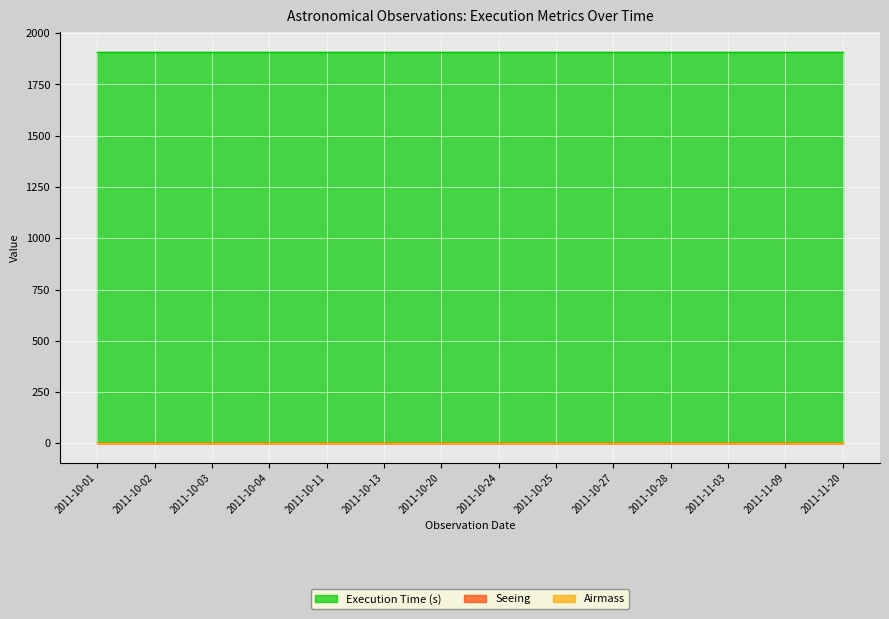

Rank the categories by Execution Time (s) value from highest to lowest.

2011-10-01, 2011-10-02, 2011-10-03, 2011-10-04, 2011-10-11, 2011-10-13, 2011-10-20, 2011-10-24, 2011-10-25, 2011-10-27, 2011-10-28, 2011-11-03, 2011-11-09, 2011-11-20